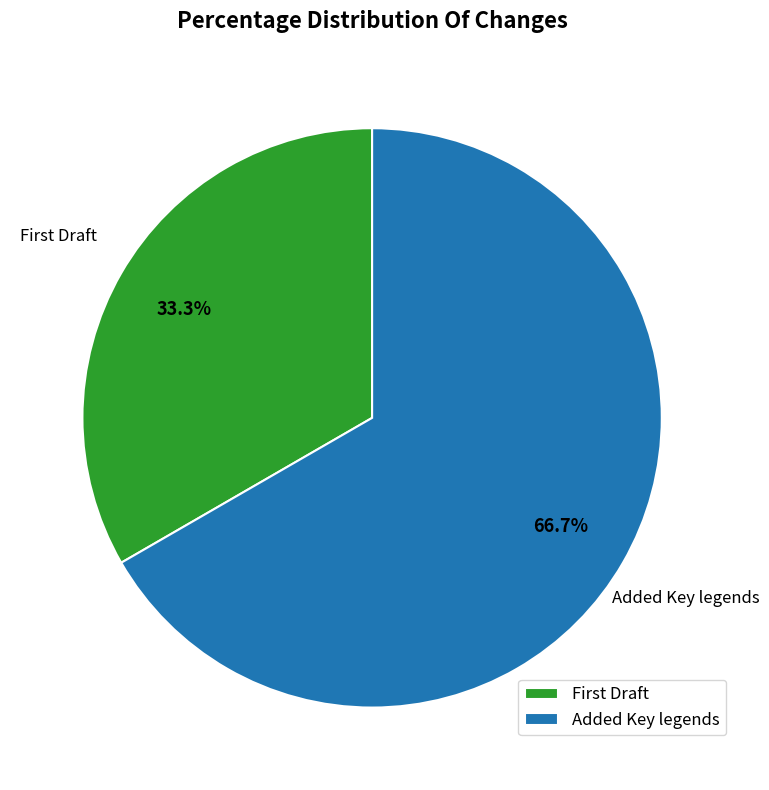

What is the largest slice in the pie chart?

Added Key legends